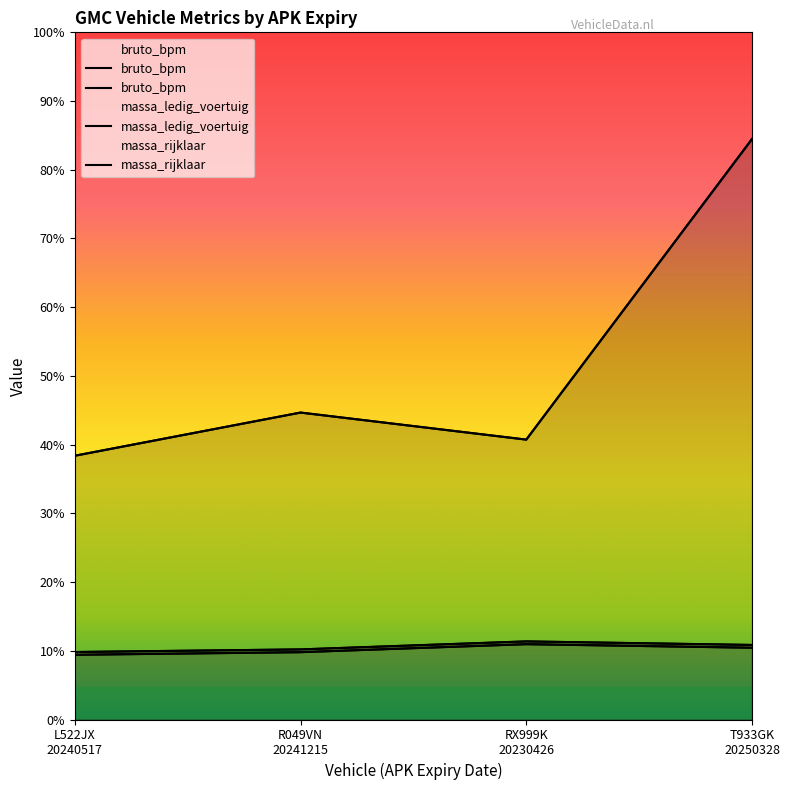

What is the sum of all massa_ledig_voertuig values?

10158